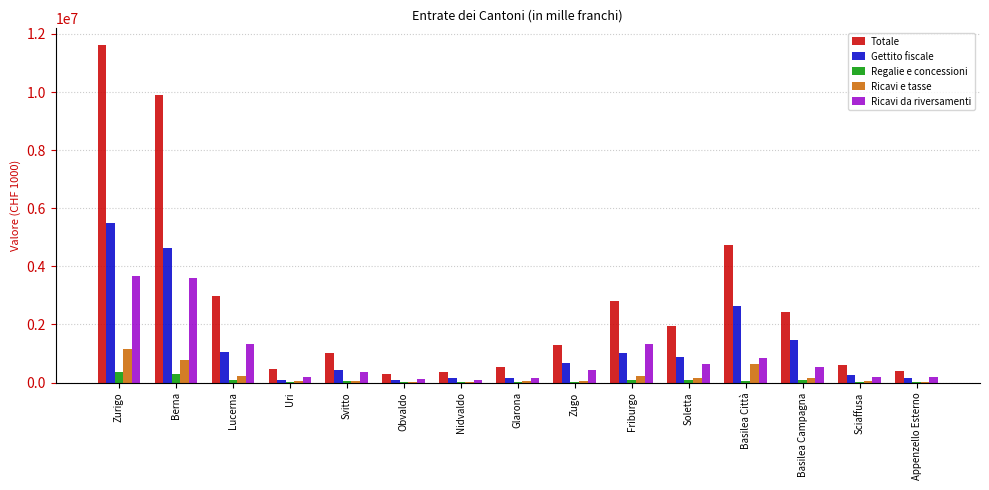

Between Berna and Glarona, which series saw the biggest shift?

Totale